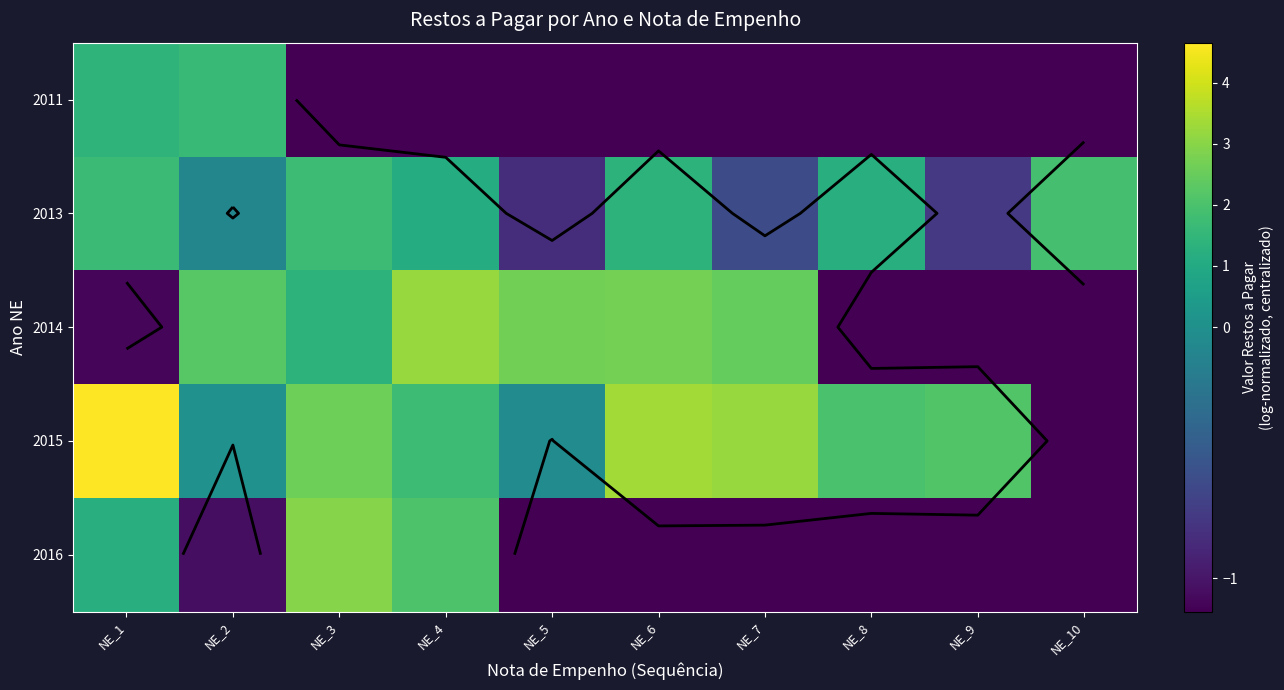

At how many categories does at least one series exceed 1?

10